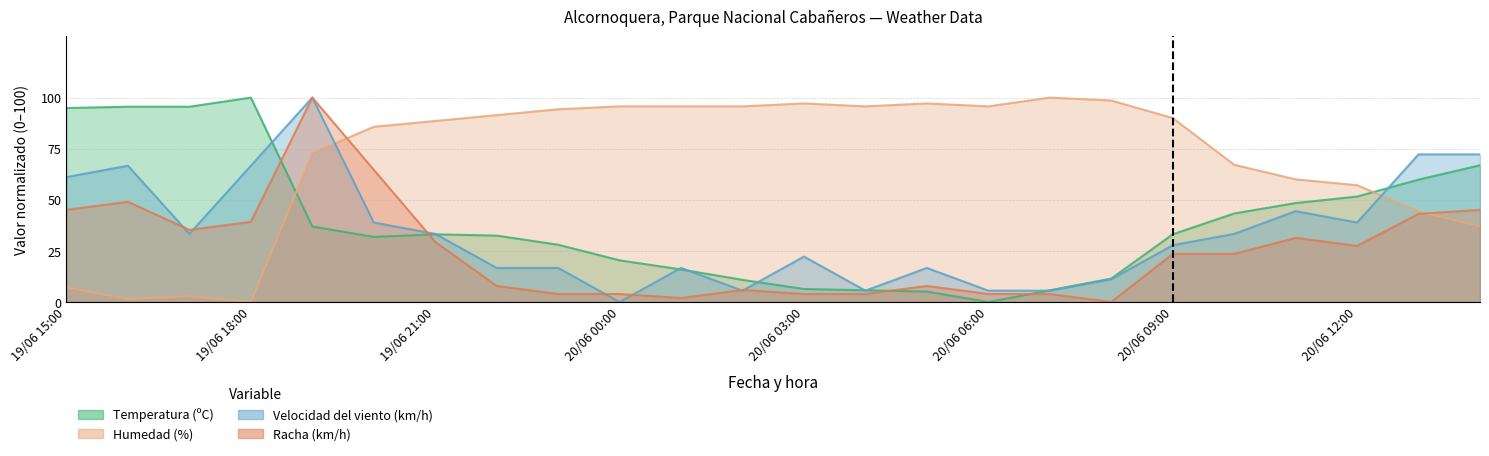

Which has a higher value, 20/06 03:00 or 20/06 01:00?

20/06 01:00